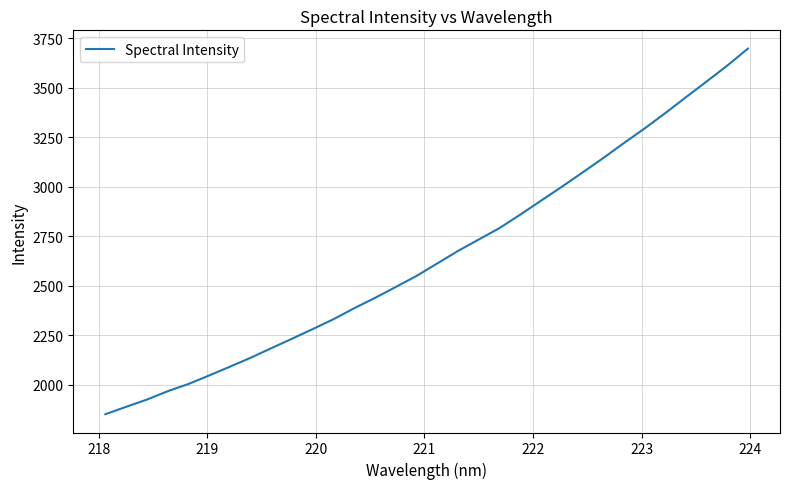

What is the difference between the second highest and second lowest values?

1723.8